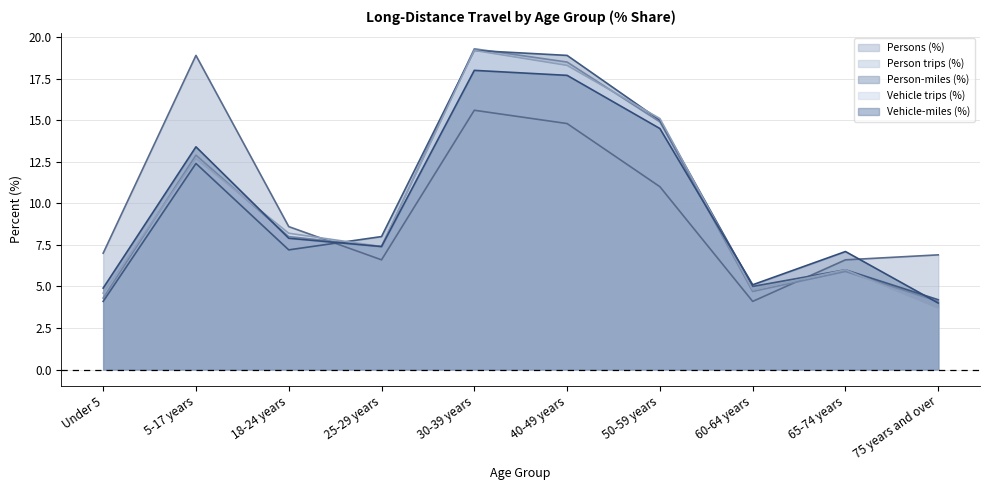

What is the average value of the Person-miles (%) series?

10.0